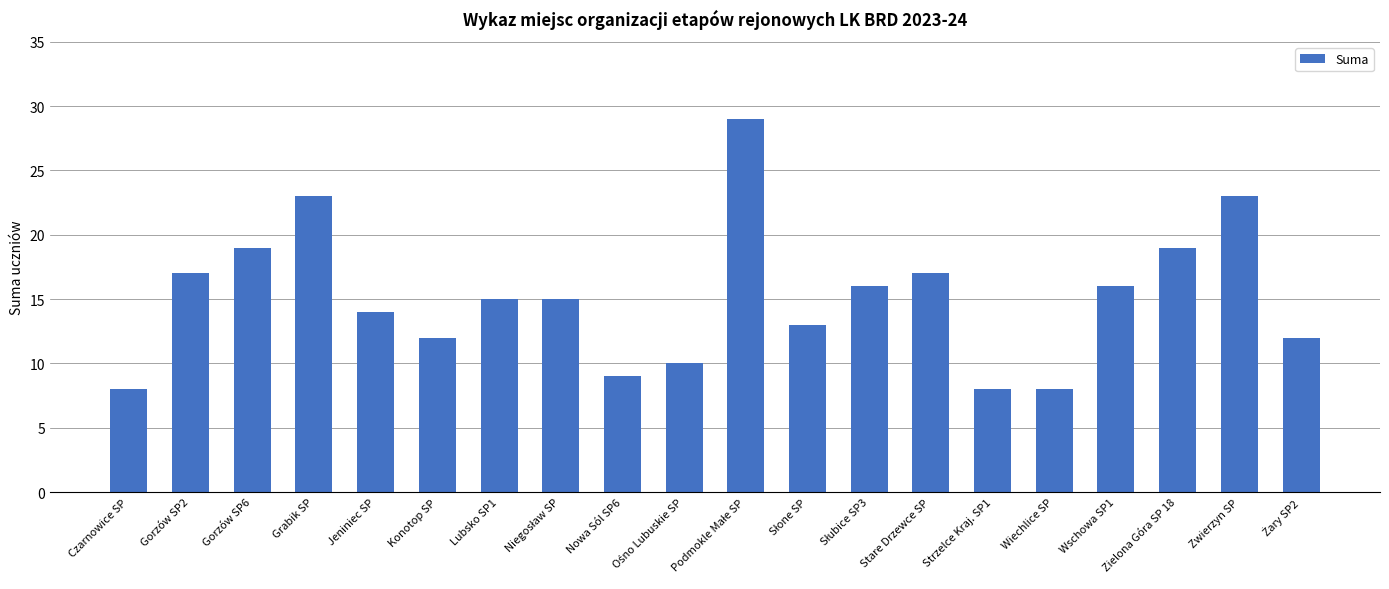

Are the bars grouped side by side (vs. stacked)?

No